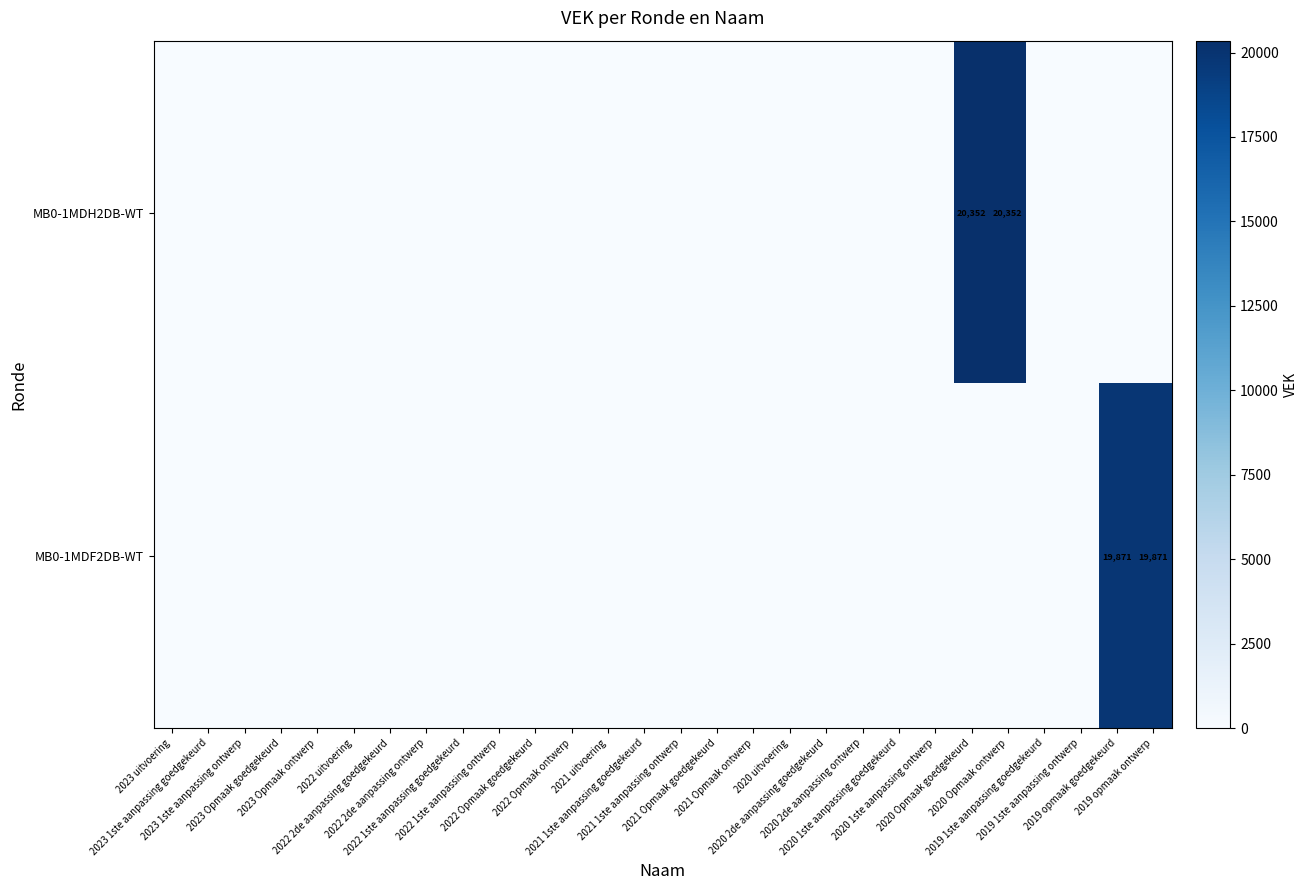

Which series has the widest spread of values?

MB0-1MDH2DB-WT